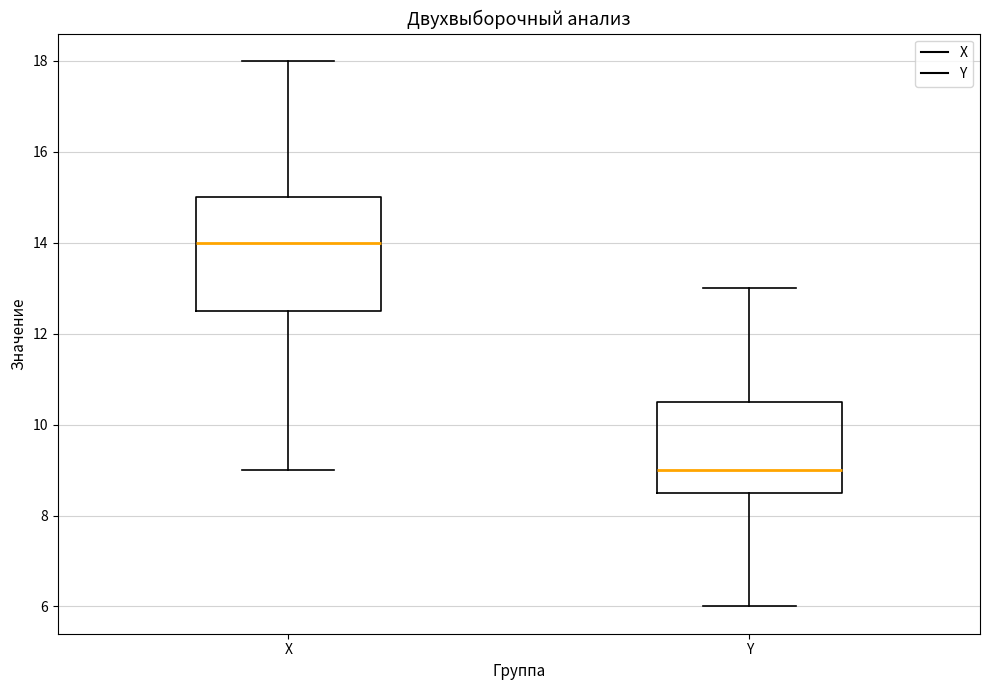

Which box's median line is the lowest?

Y